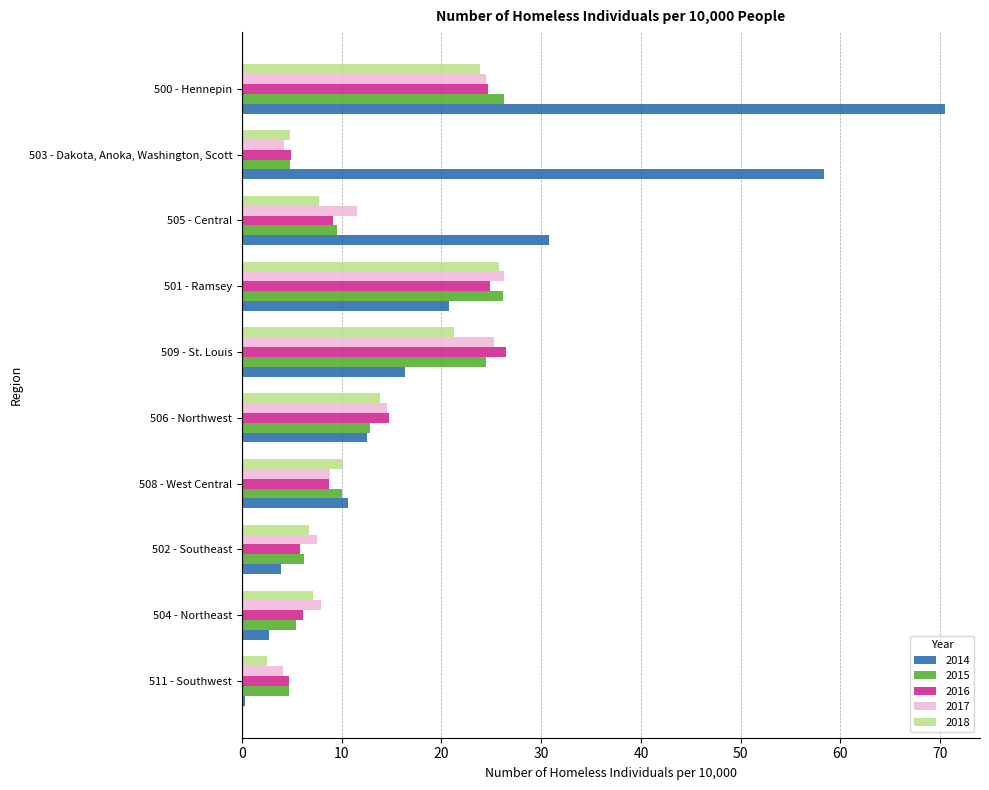

How many values in the 2018 series exceed 10?

5